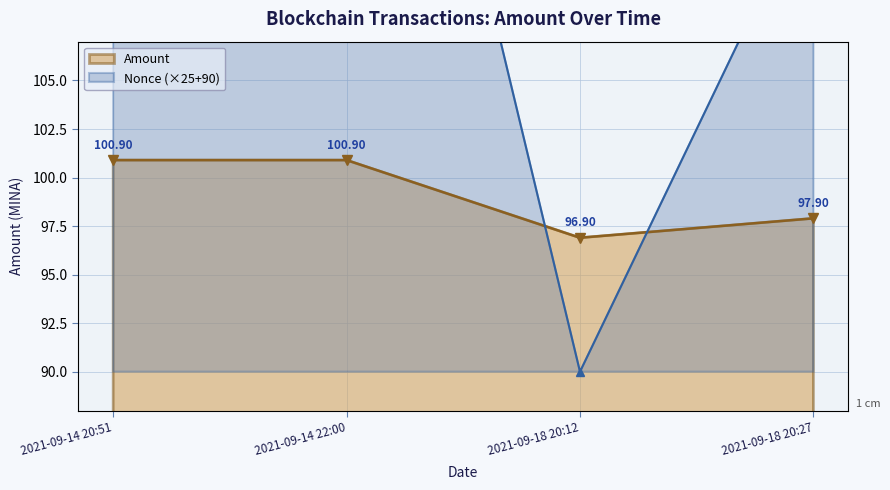

List the series in order of their overall mean, lowest first.

Amount, Nonce